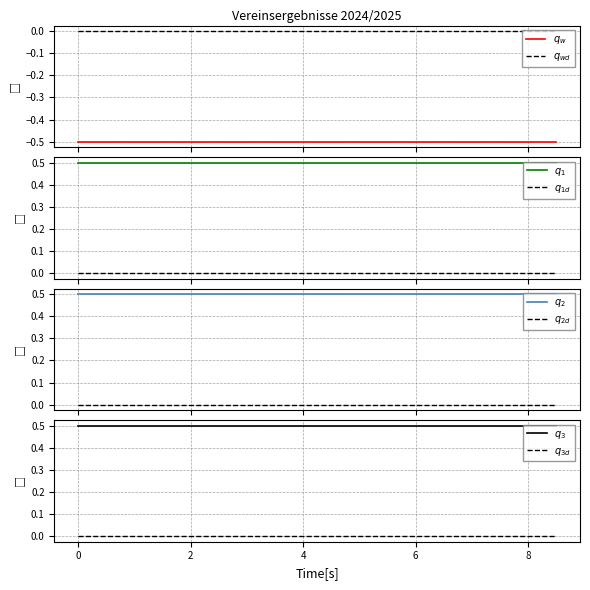

True or false: Verein 1 and Verein 4 cross at least once.

False